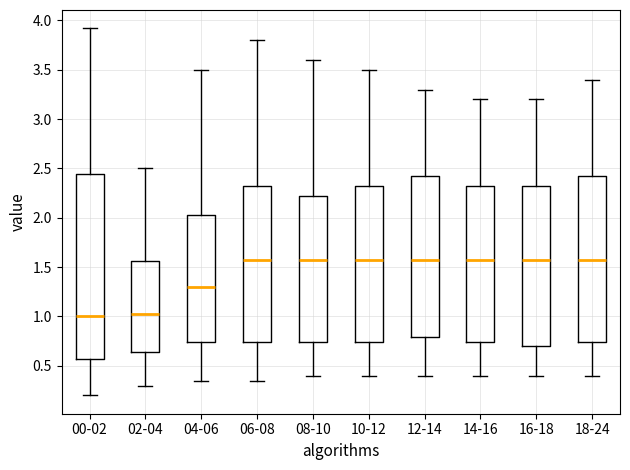

Where is the upper edge of the box for 04-06 on the y-axis? The values are not printed on the chart, so give them approximately, as read against the axis.

2.05